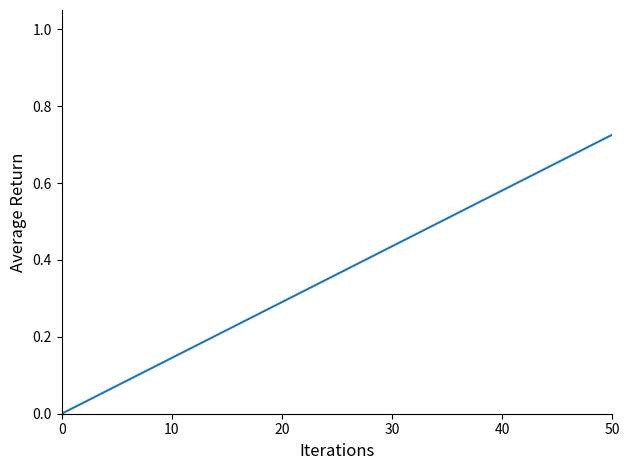

What is the sum of all values?

2.2